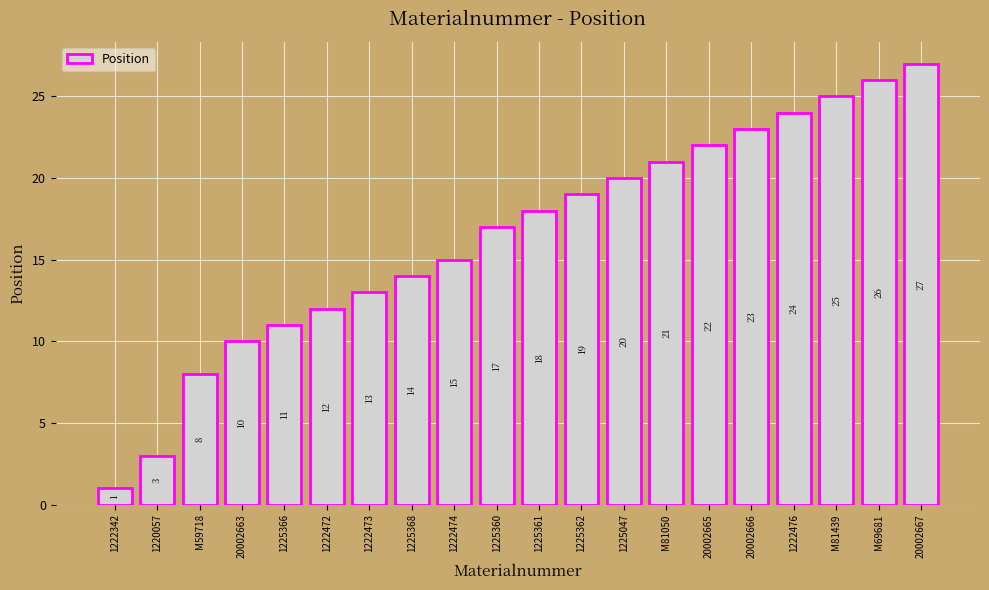

Reading right to left, transcribe all the data shown in this chart.

27	26	25	24	23	22	21	20	19	18	17	15	14	13	12	11	10	8	3	1